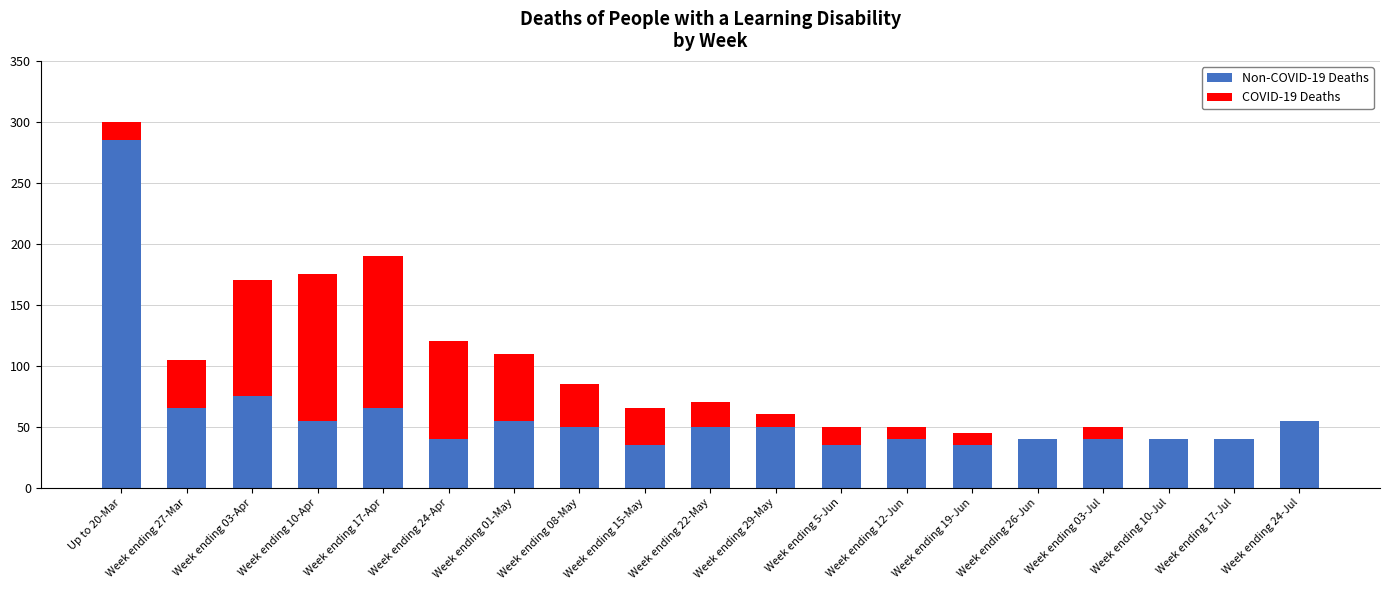

What is the total value across all series at Week ending 5-Jun?

50